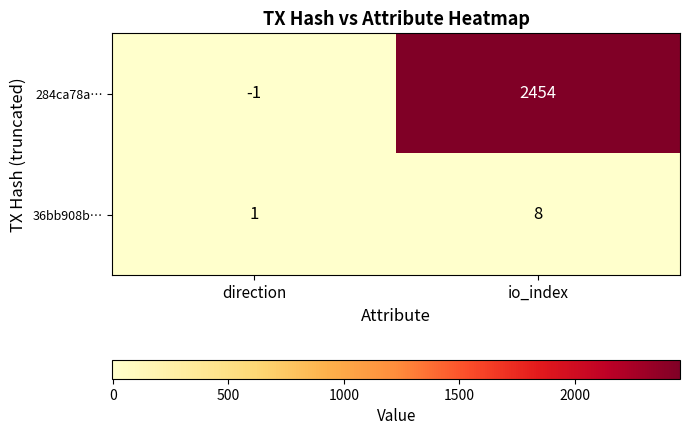

True or false: 36bb908b… has a value of 8 at io_index.

True